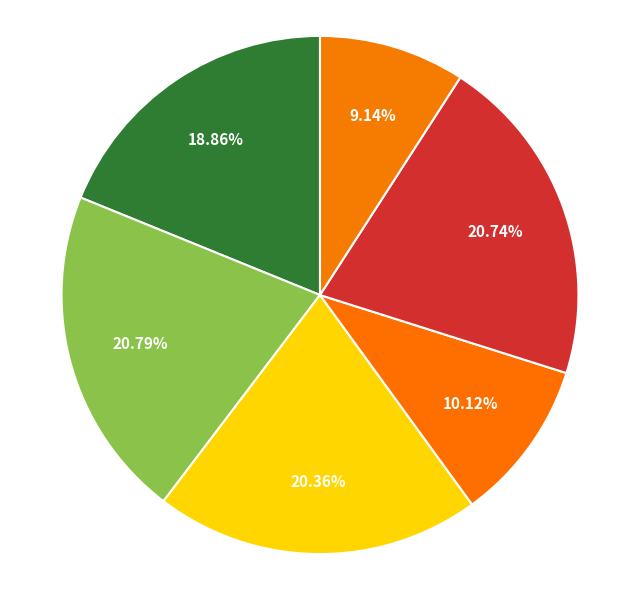

How much of the chart is everything except ბესარიონ ალექსანდრეს ძე ჟღენტი?

89.9%